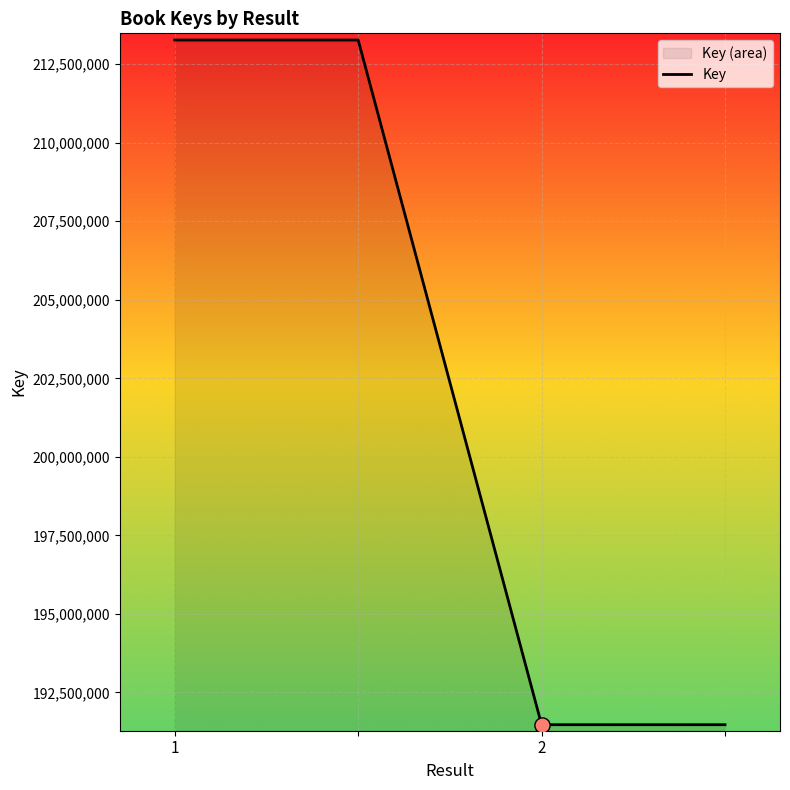

Which has a higher value, 1 or 2?

1